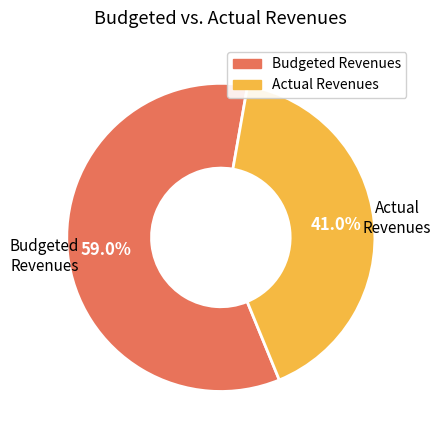

Is there a majority slice in this chart?

Yes